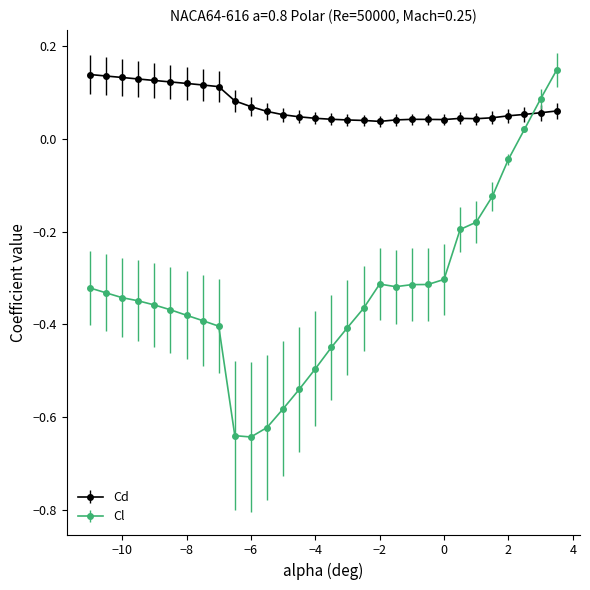

At how many categories does at least one series exceed 0?

30